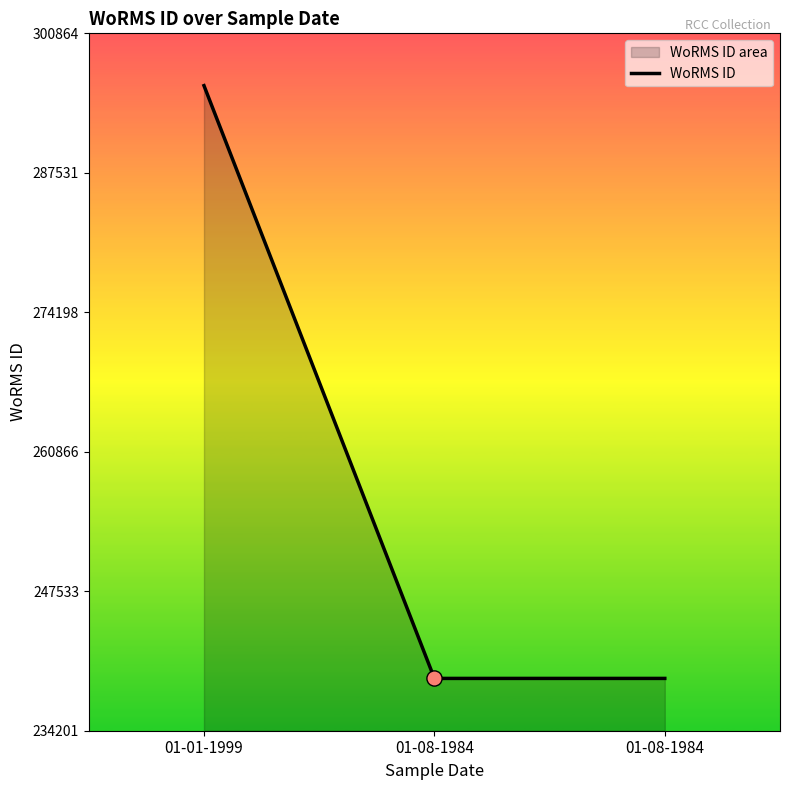

What is the change in value from 01-01-1999 to 01-08-1984?

-56663